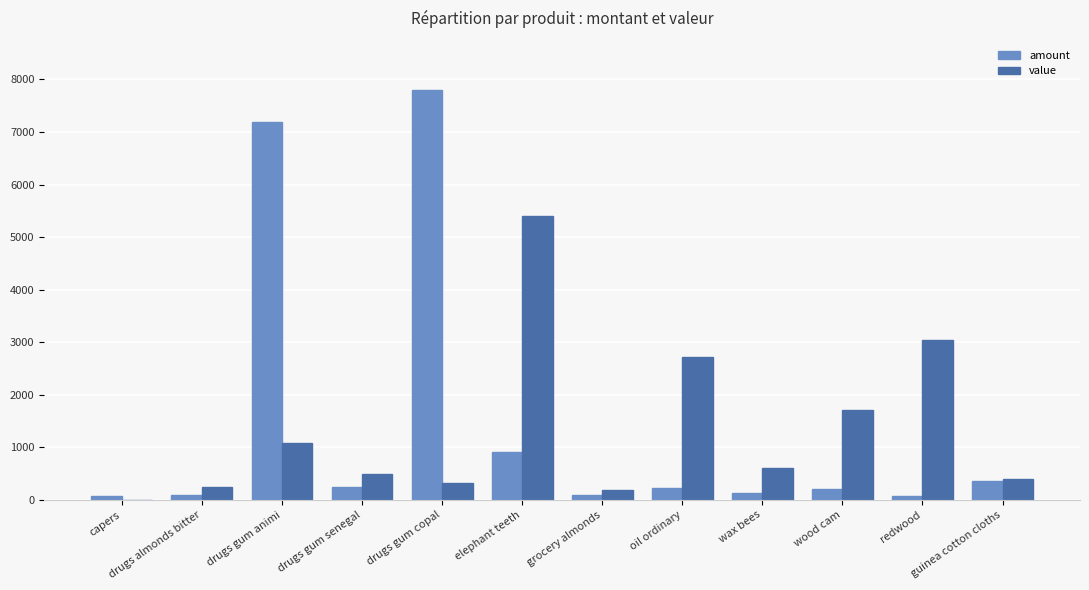

What is the sum of all value values?

16208